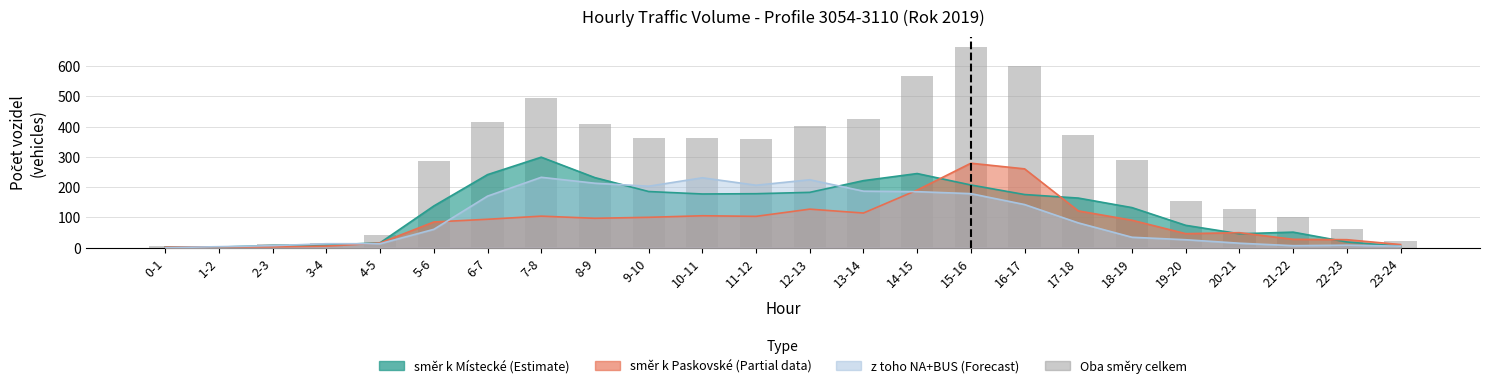

Is it true that the value at 17-18 is 371?

True